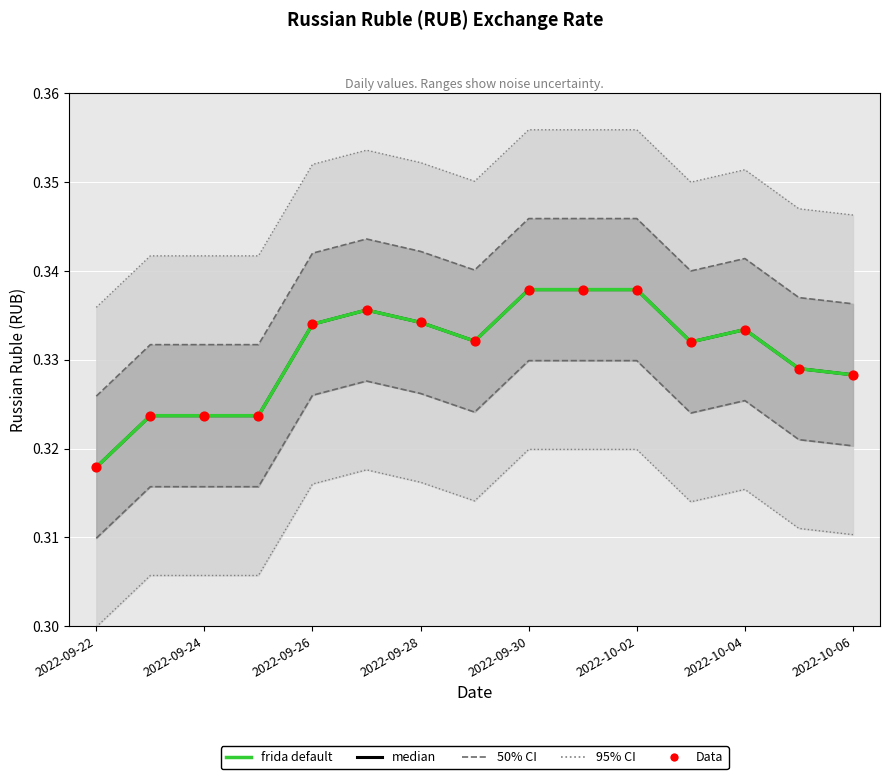

Is the value of median at 2022-10-02 greater than the value of frida default at 11?

Yes